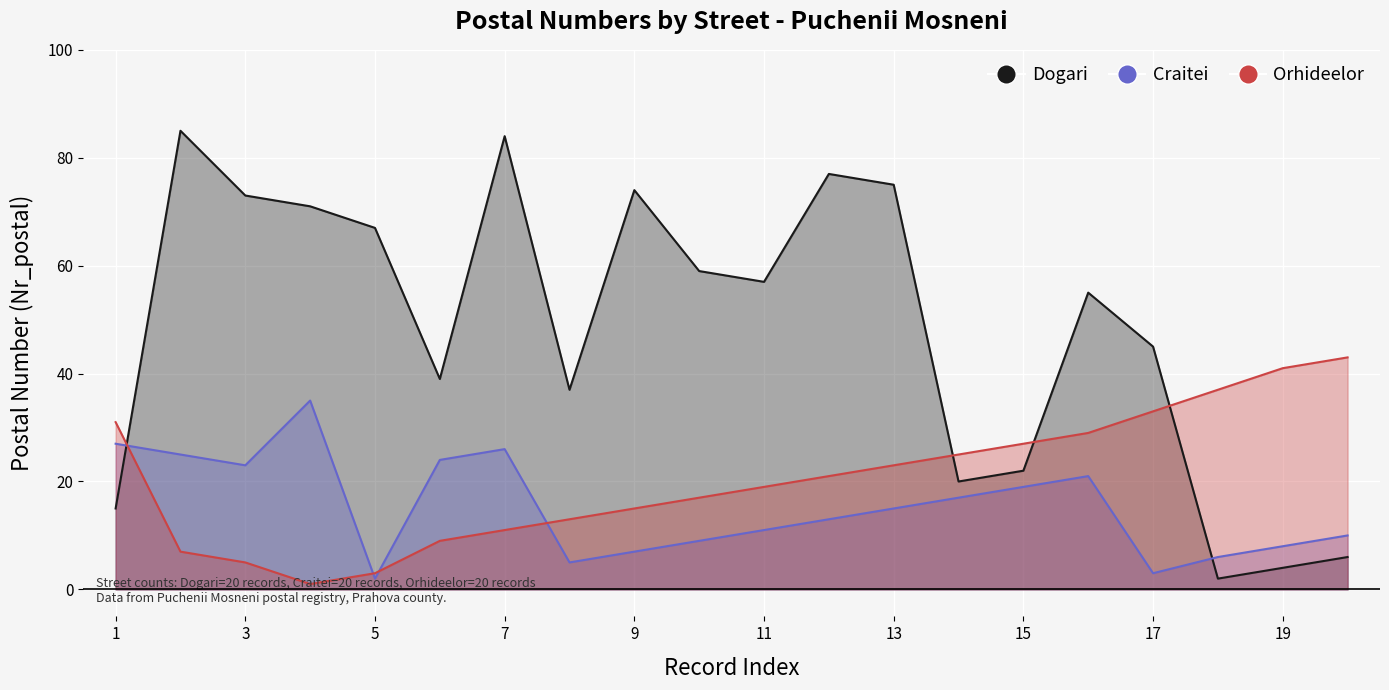

What is the approximate value of Craitei at 10?

9